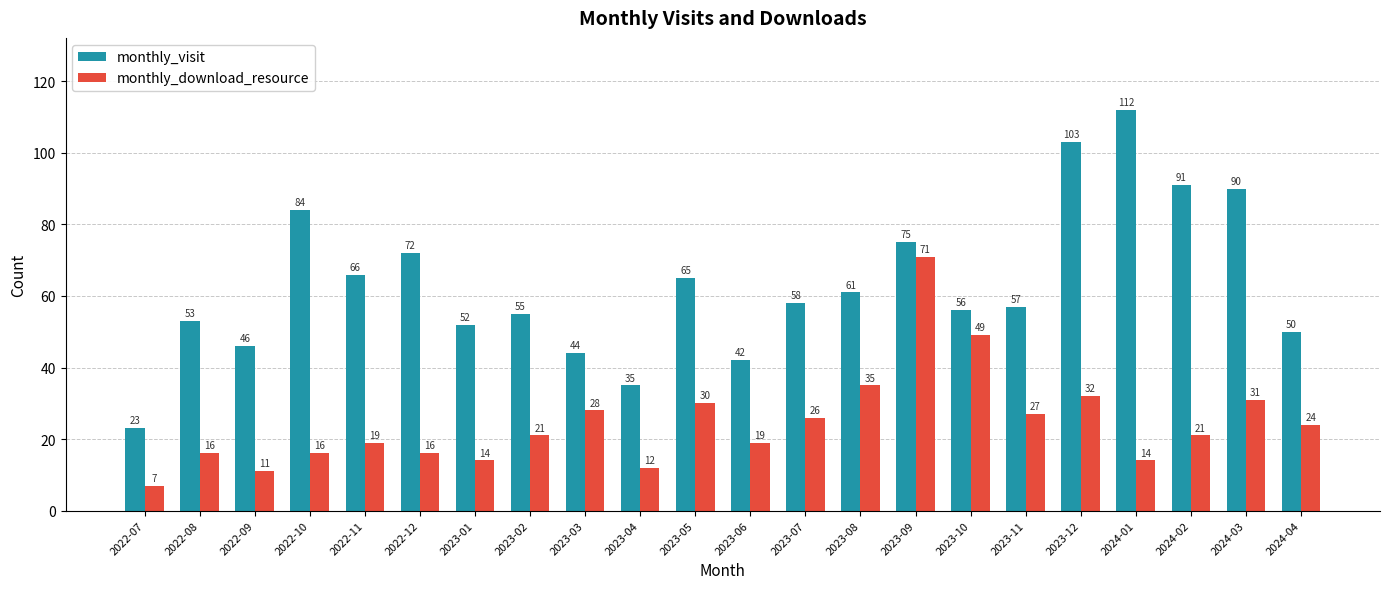

What are all the series names shown in the legend?

monthly_visit, monthly_download_resource